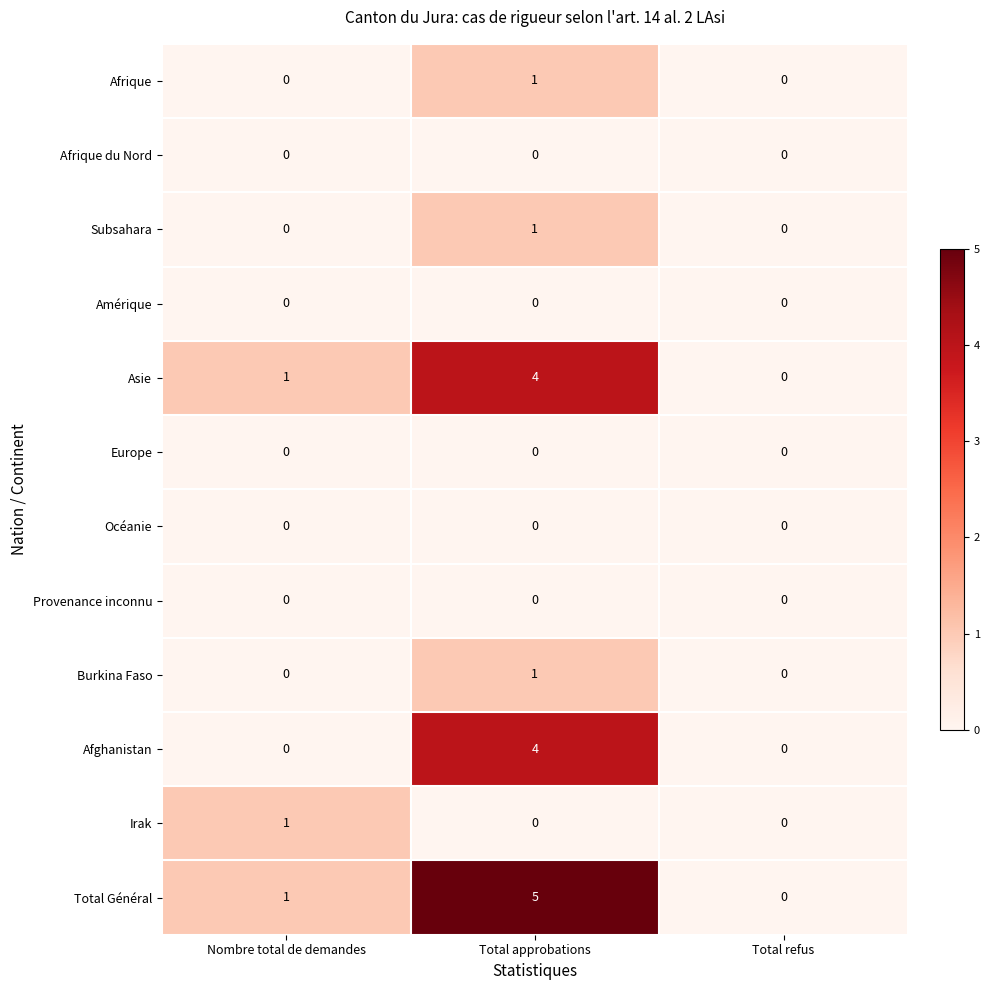

How many Asie values are between 0 and 4?

3